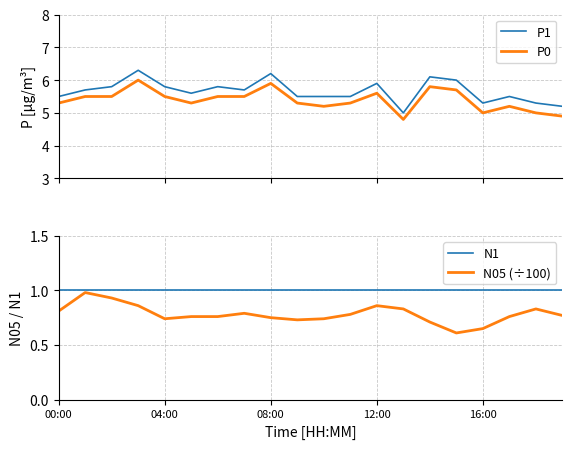

What is the average value of the P0 series?

5.4